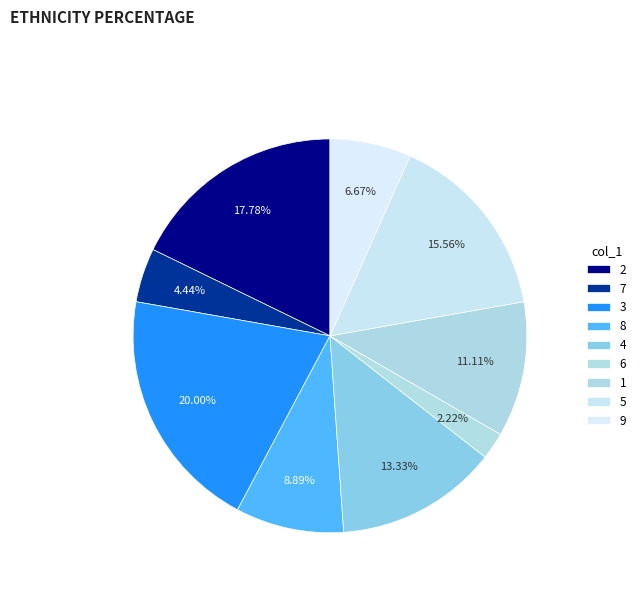

Does 3 account for over 50% of the chart?

No